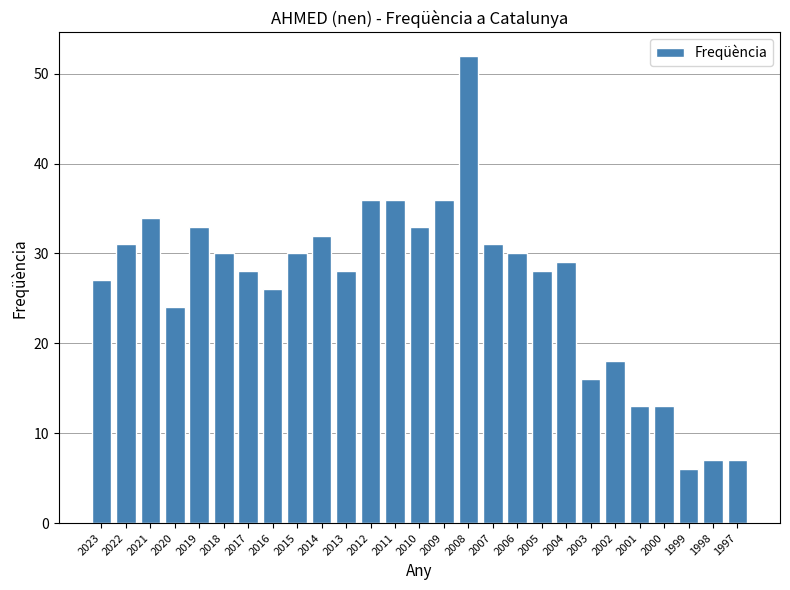

Between 2011 and 2008, which is larger?

2008